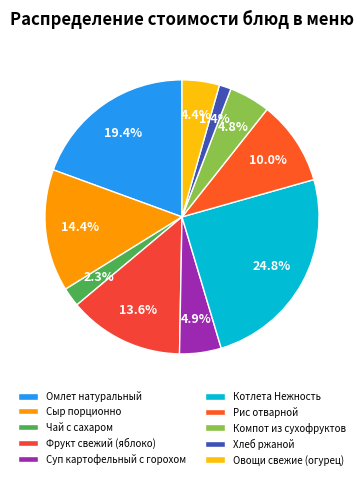

How many slices are in this pie chart?

10